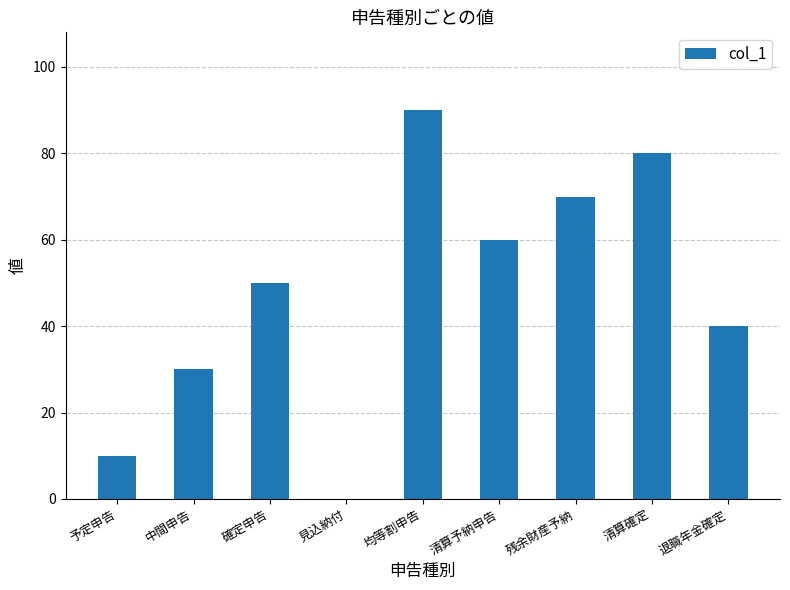

What is the sum of the values at 退職年金確定 and 残余財産予納?

110